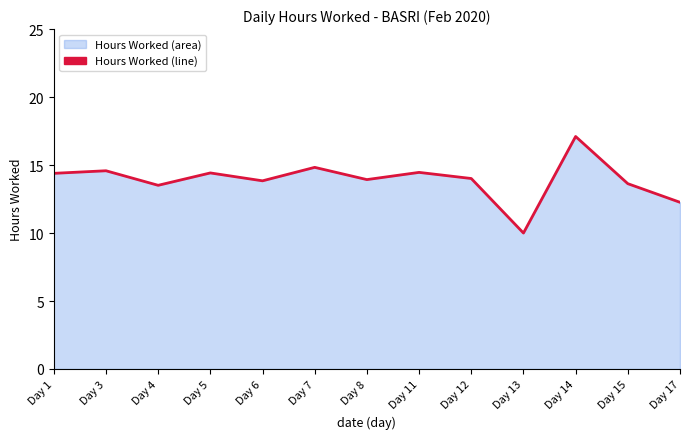

What is the ratio of the value at Day 15 to the value at Day 6?

1.0